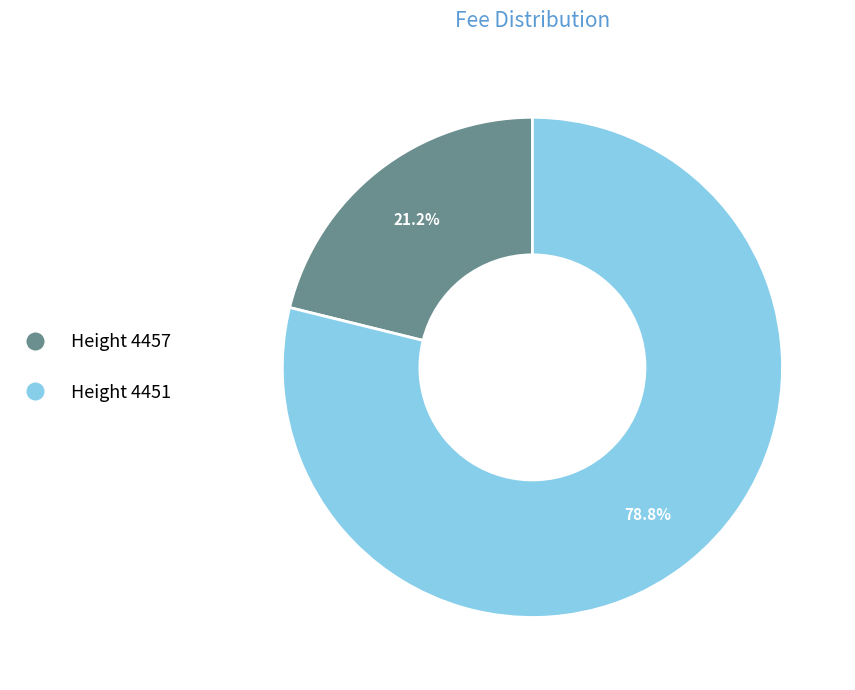

Is there a majority slice in this chart?

Yes